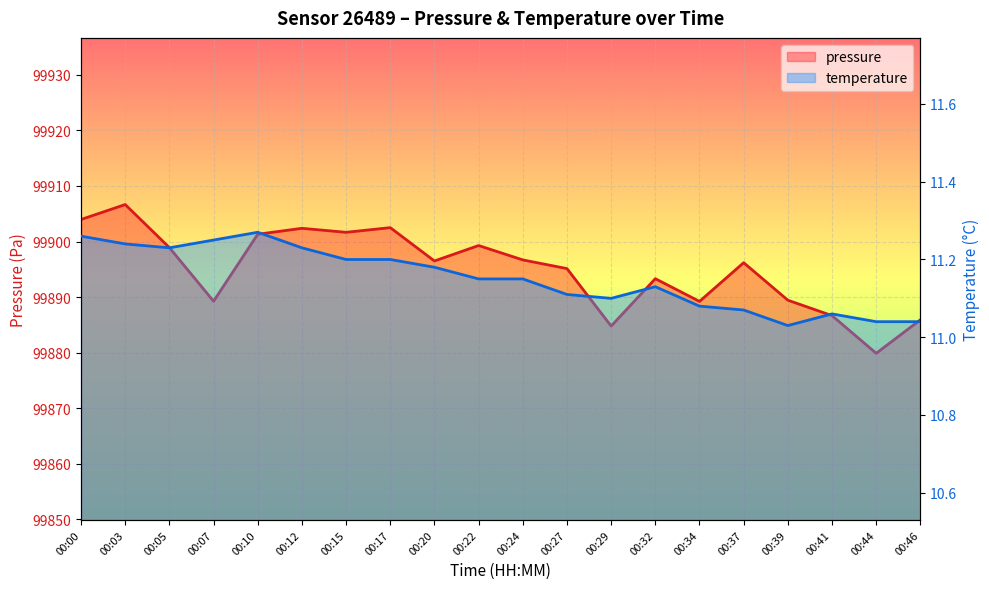

Rank the series by their average value, from highest to lowest.

pressure, temperature